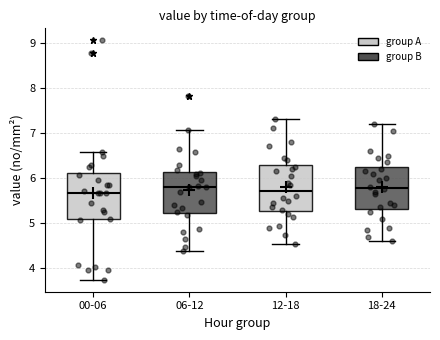

Where is the upper edge of the box for 06-12 on the y-axis? The values are not printed on the chart, so give them approximately, as read against the axis.

6.1